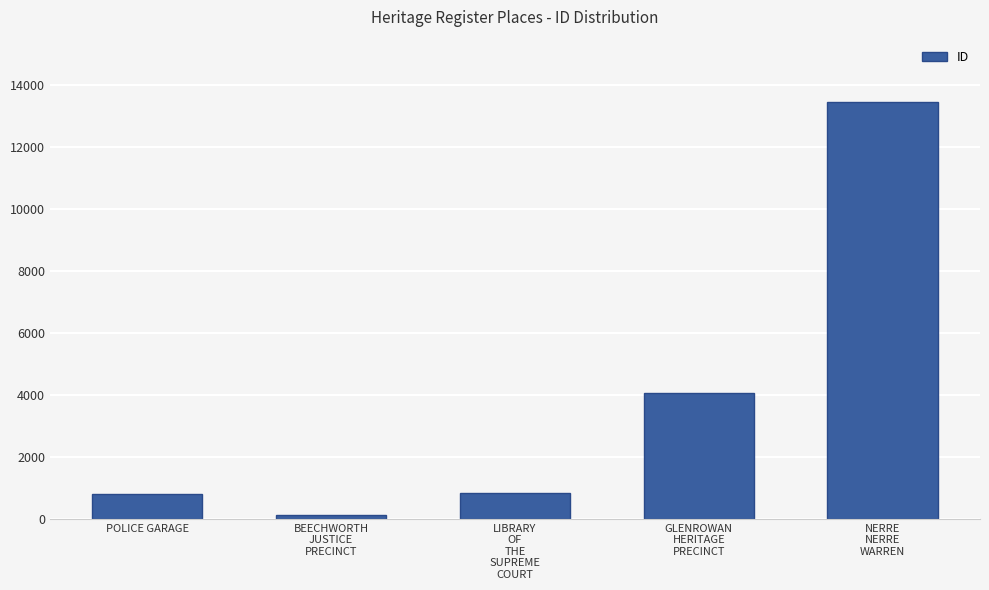

Is it true that the value at POLICE GARAGE is 798?

True